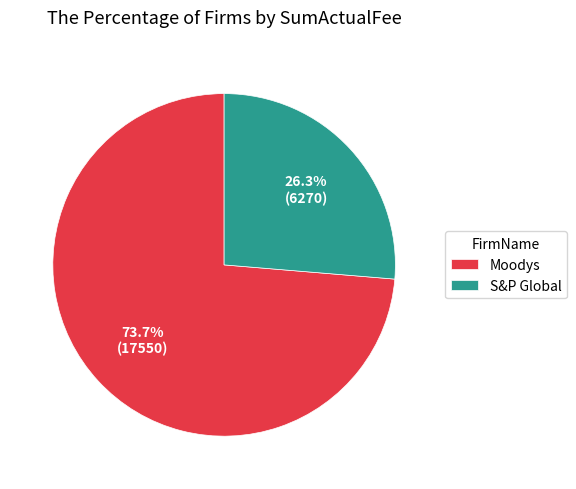

Is Moodys the majority of the pie?

Yes